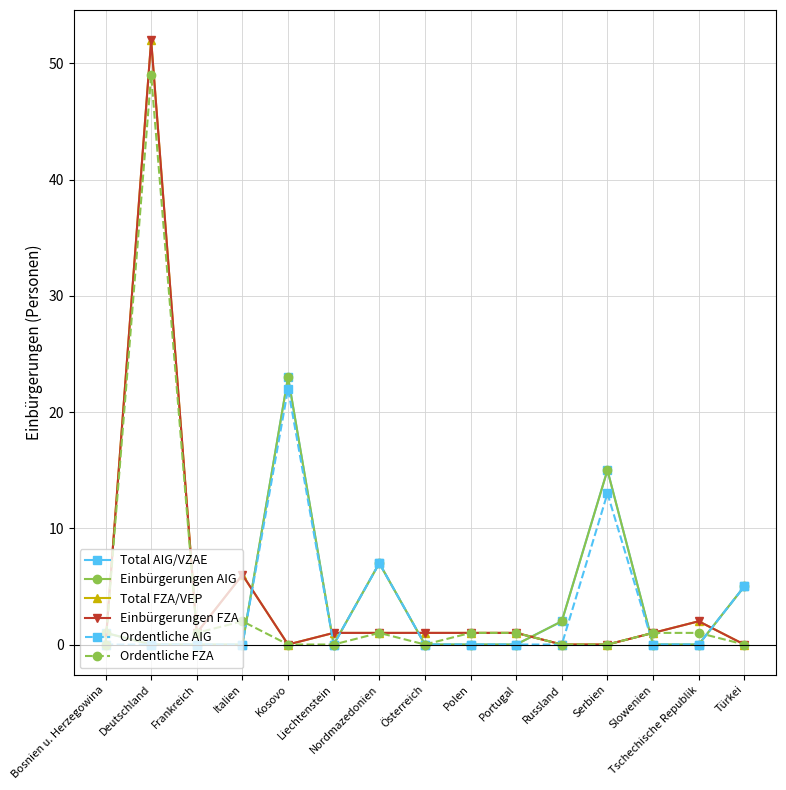

True or false: Einbürgerungen AIG has more than 1 points higher than both neighbors.

True